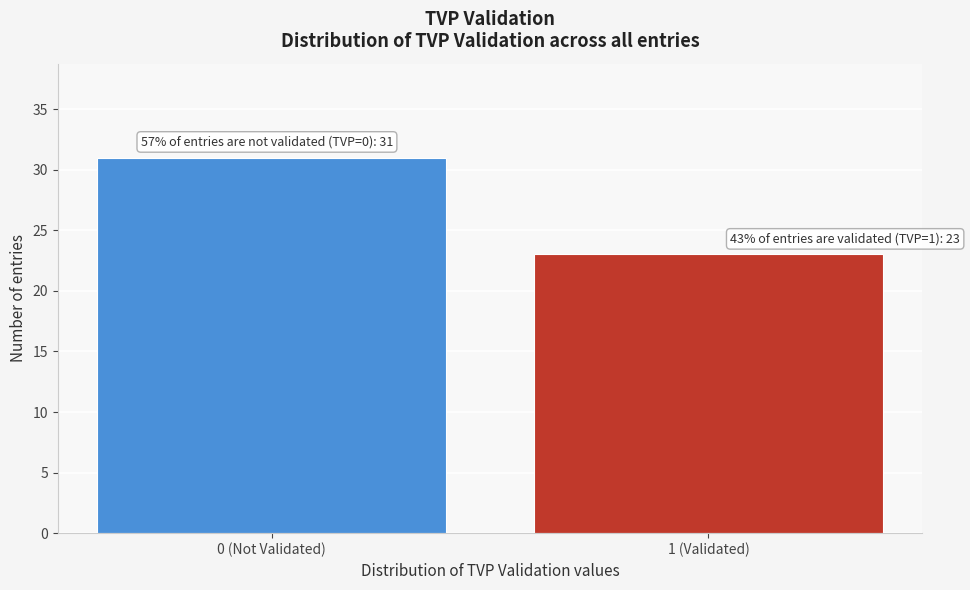

Reading right to left, transcribe all the data shown in this chart.

1 (Validated)=23	0 (Not Validated)=31